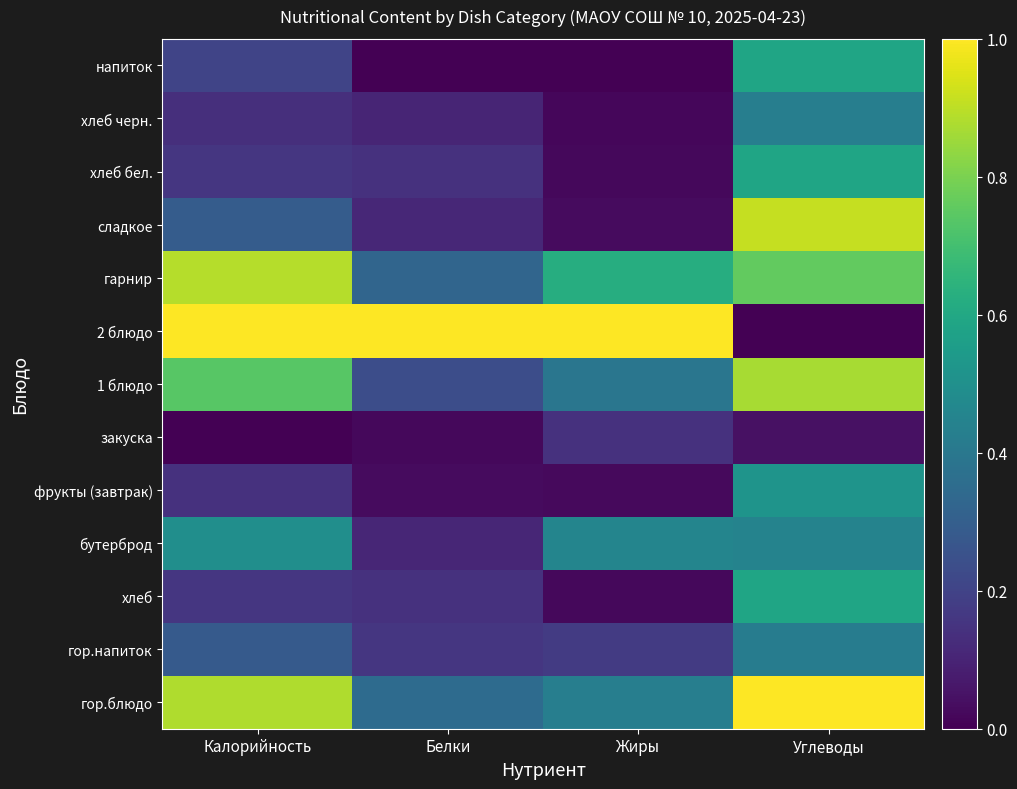

Count the number of categories in the chart.

4